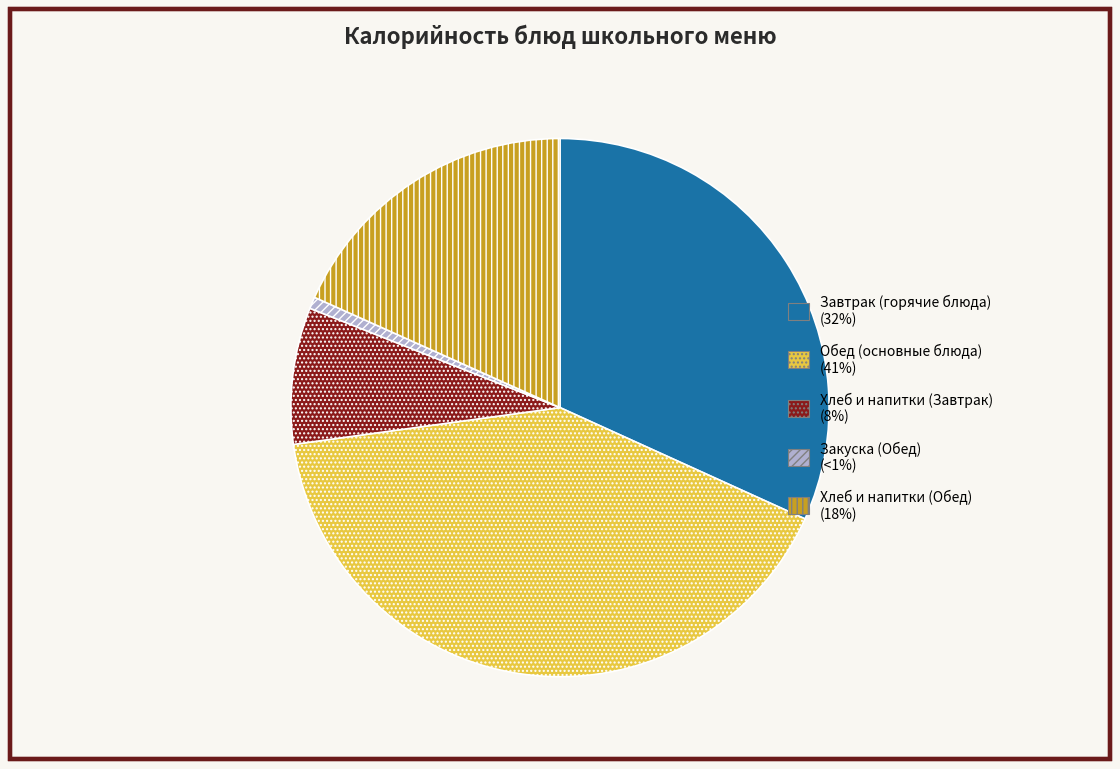

Does any single category account for the majority?

No